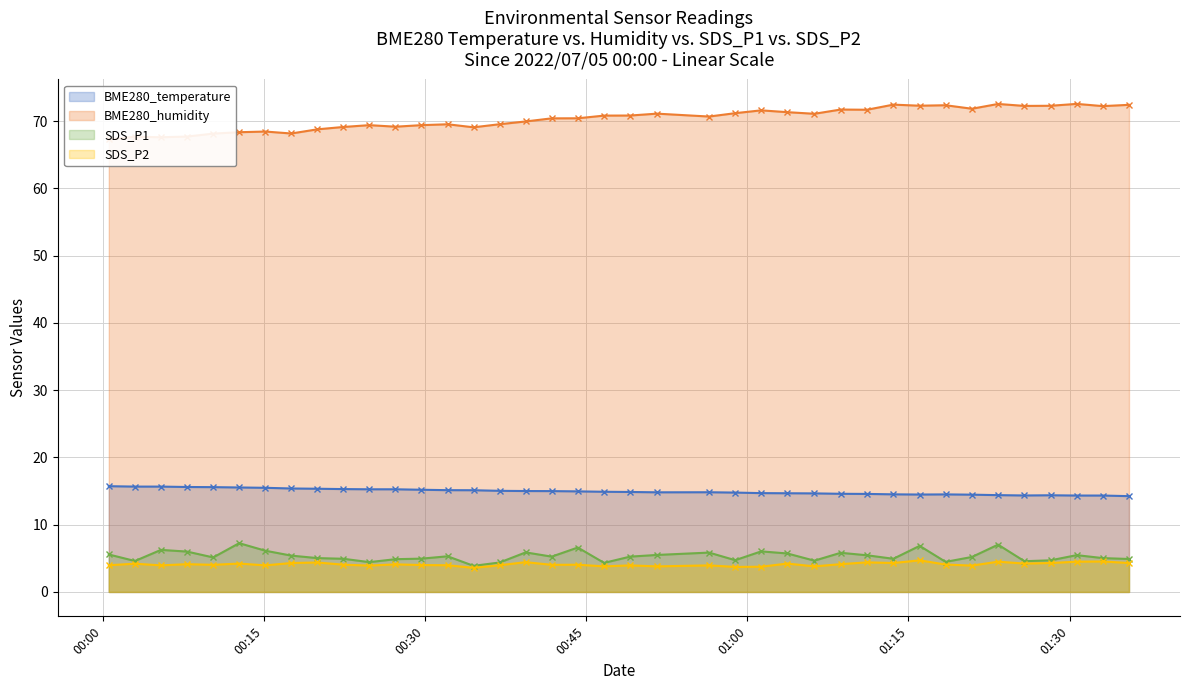

True or false: BME280_temperature and SDS_P1 cross at least once.

False